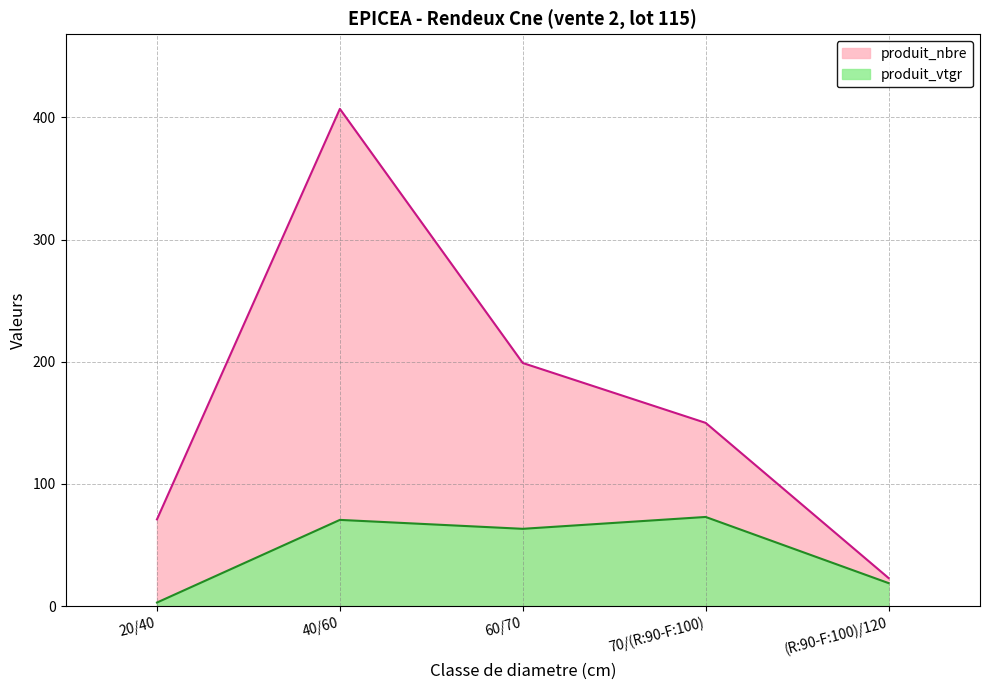

What is the value of the produit_nbre point at the 3rd from the left?

199.0